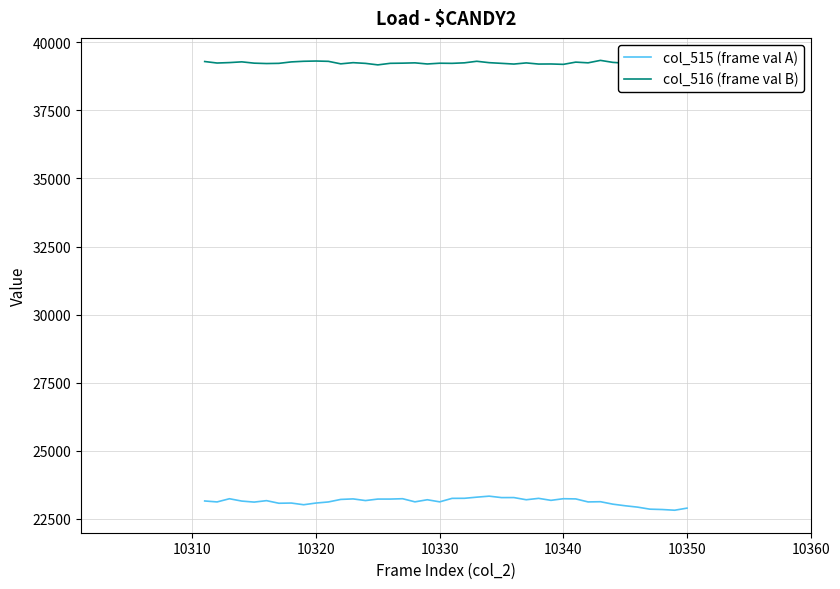

Which series has the largest total across all categories?

col_516 (frame val B)